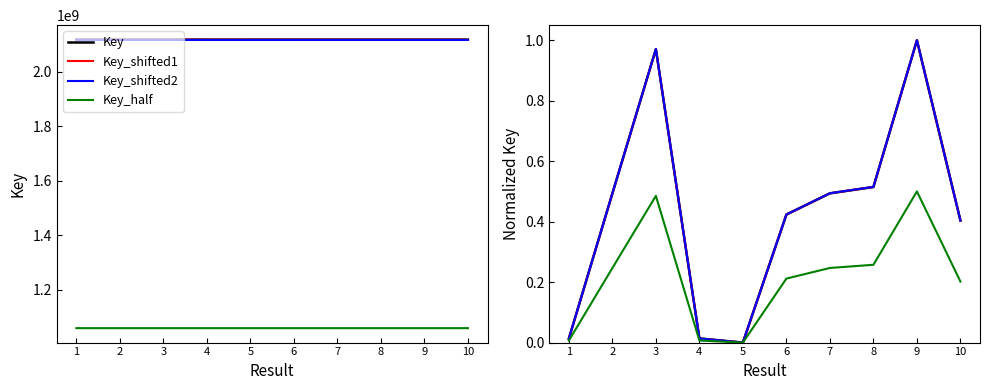

Count the number of data series in this chart.

4